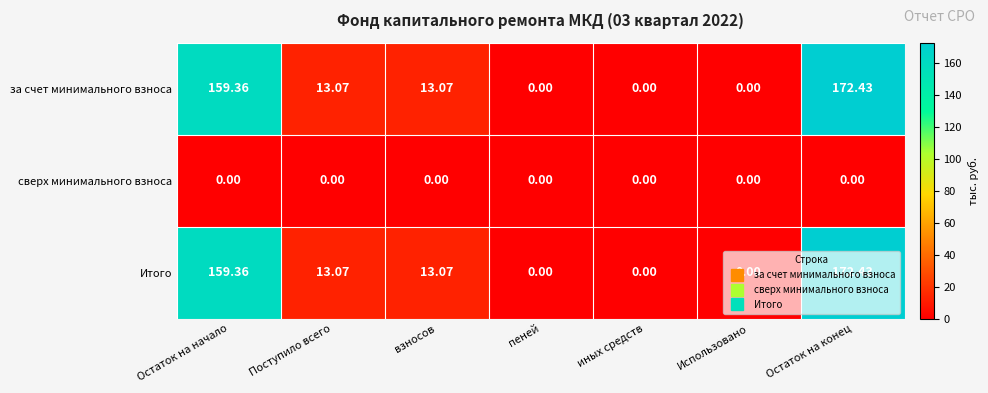

At how many categories does at least one series exceed 70?

2